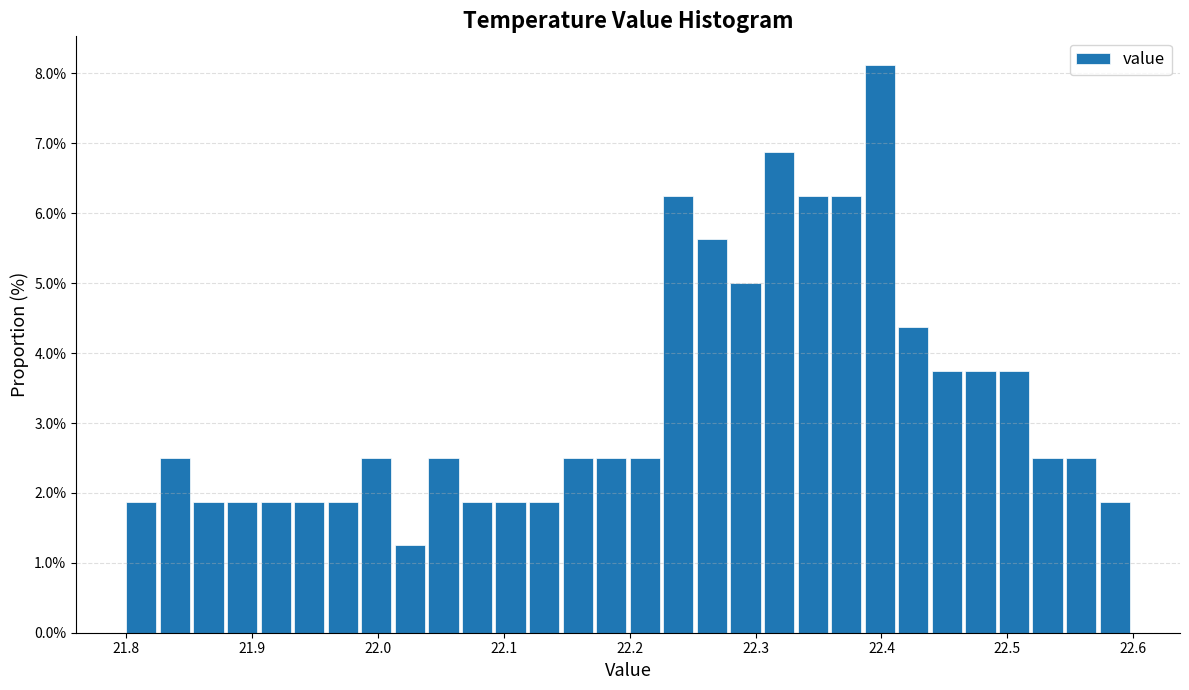

Read against the x-axis, roughly where is the centre of the tallest bar?

22.40